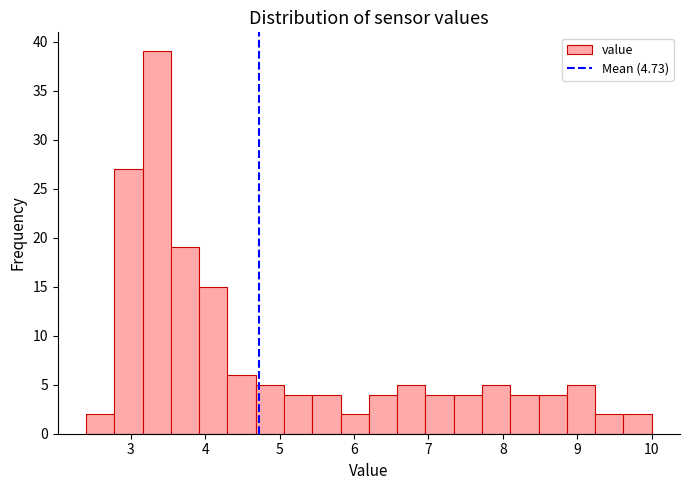

Read against the x-axis, roughly where is the centre of the tallest bar?

3.4